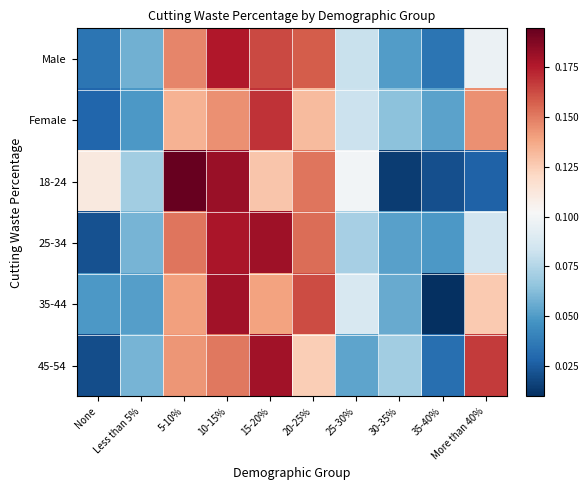

How many series are shown in this chart?

6